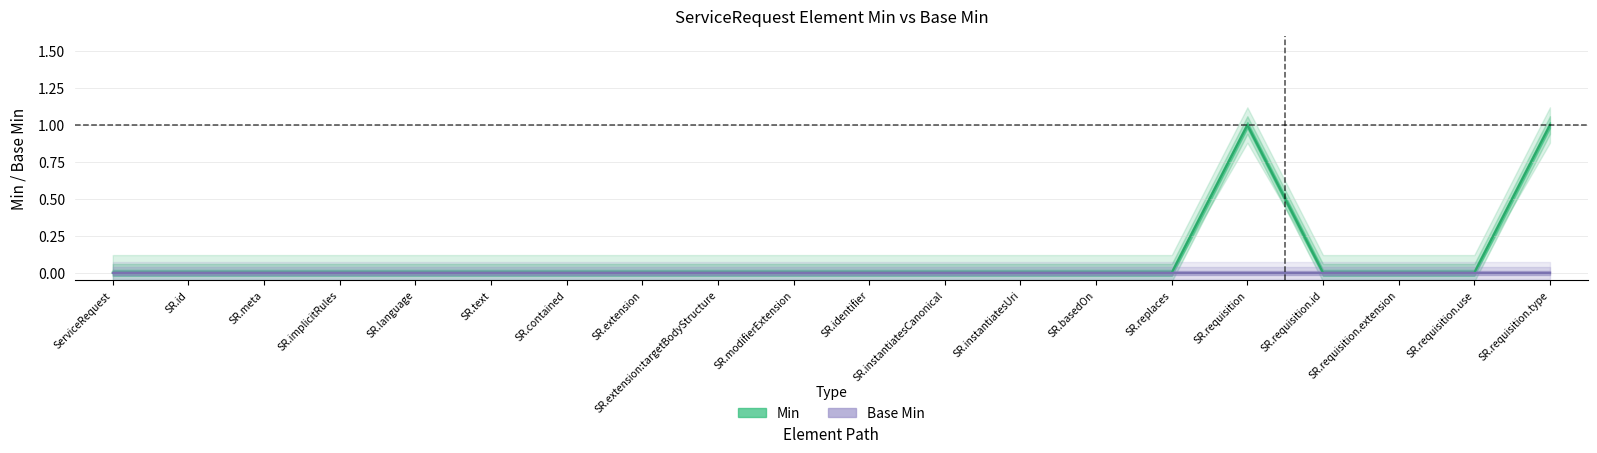

What is the maximum value for Min?

1